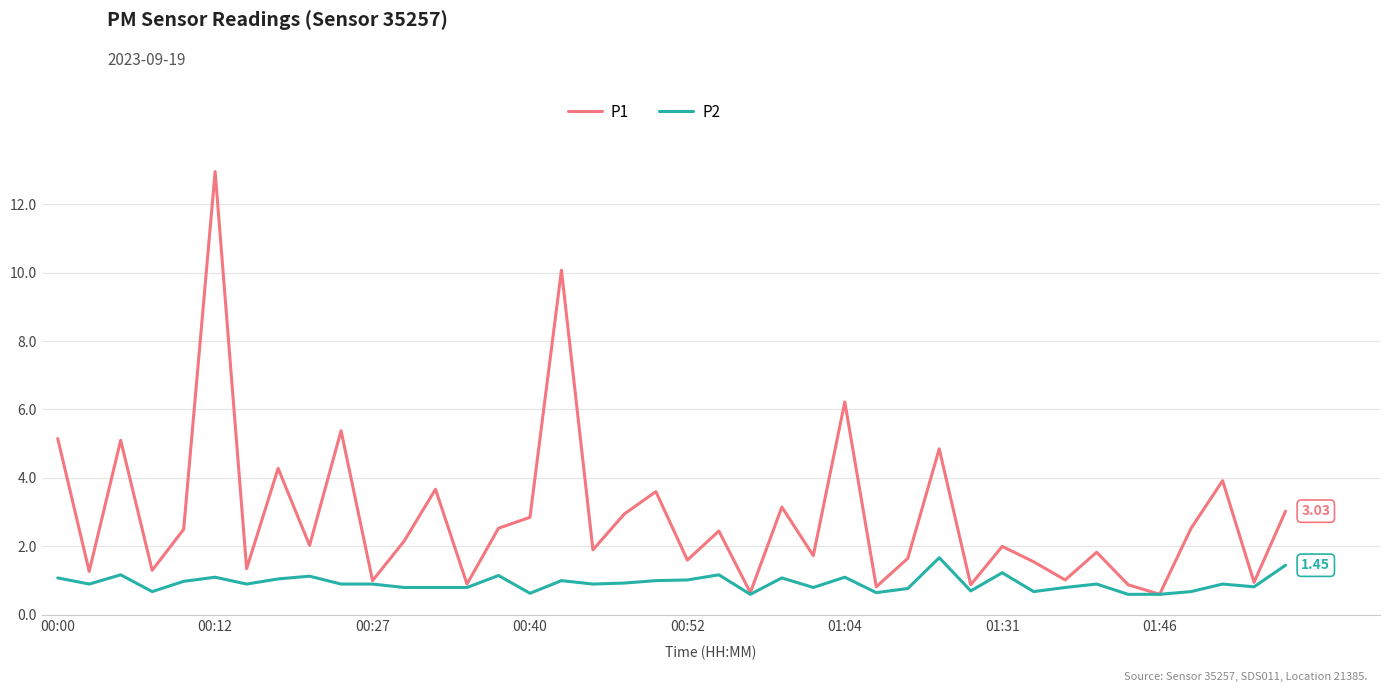

Which series has the largest total across all categories?

P1